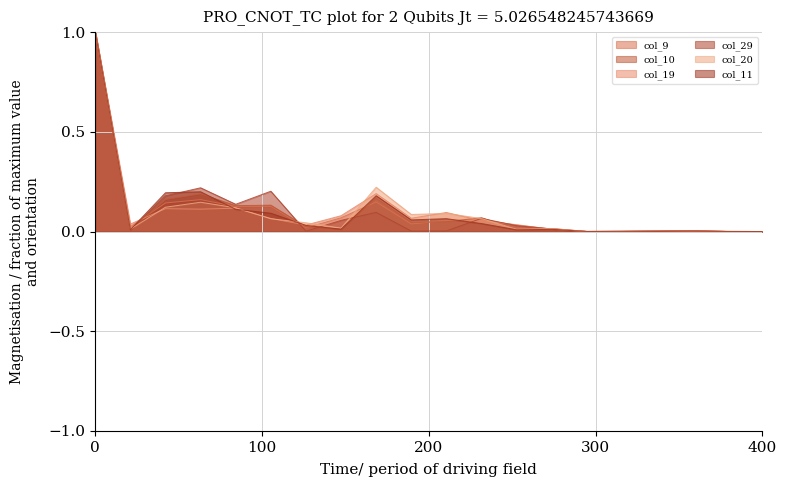

How many data points does each series have?

20